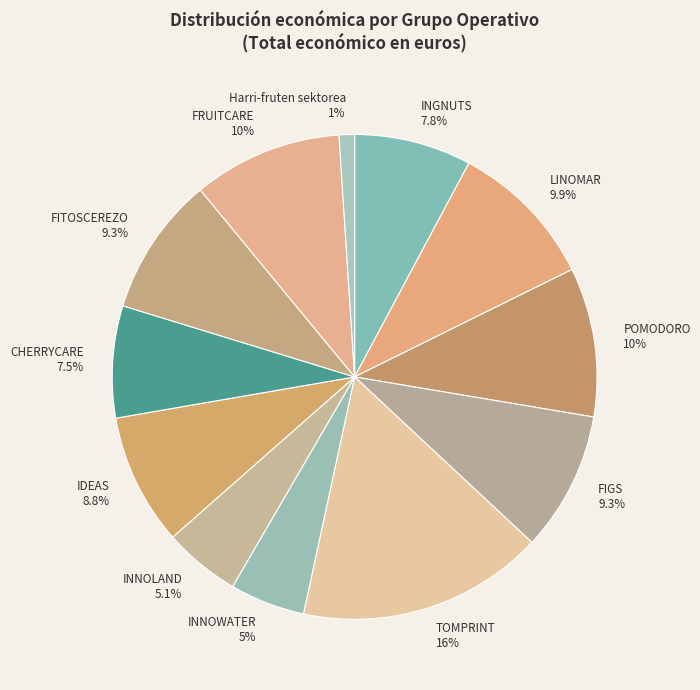

Between CHERRYCARE and TOMPRINT, which is larger?

TOMPRINT